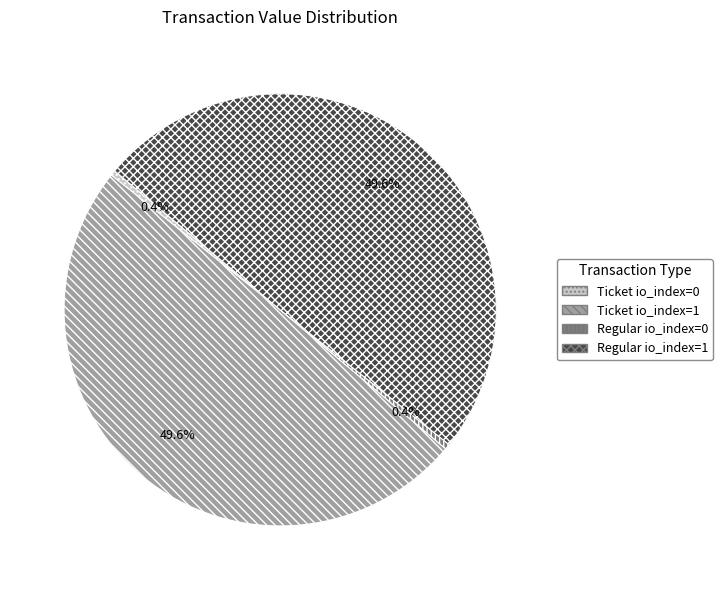

Between Ticket io_index=1 and Regular io_index=0, which is larger?

Ticket io_index=1